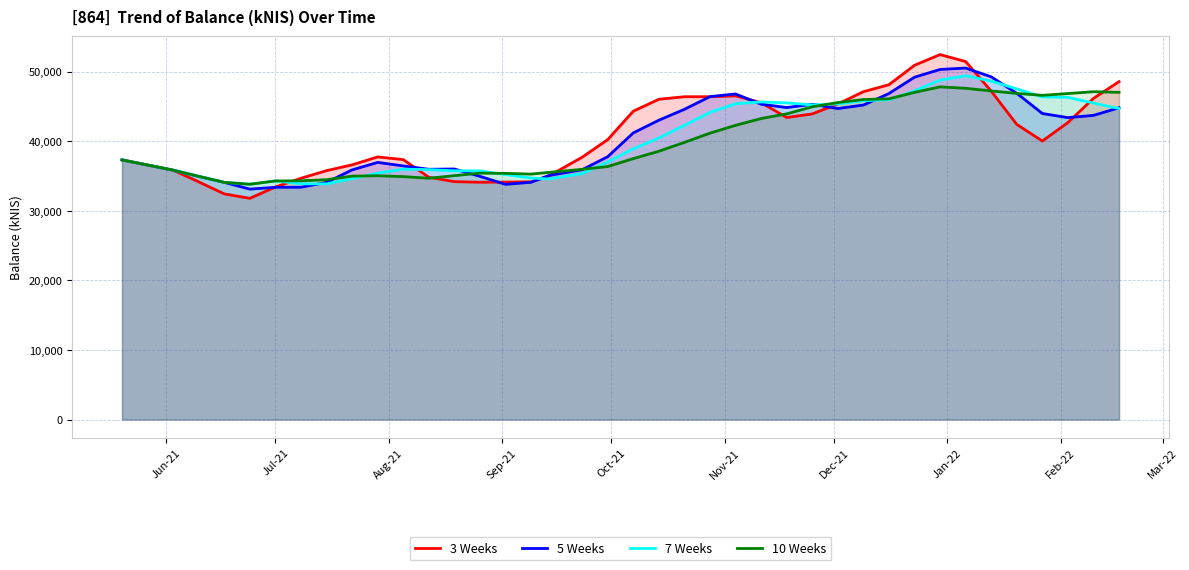

Which series has the widest spread of values?

3 Weeks